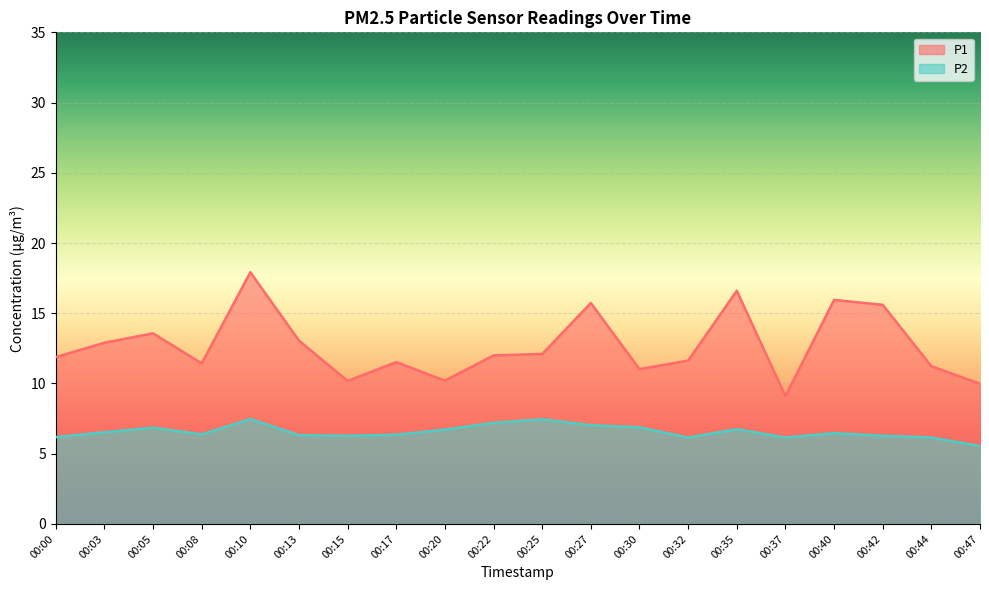

Which has a higher value, 00:17 or 00:42?

00:42